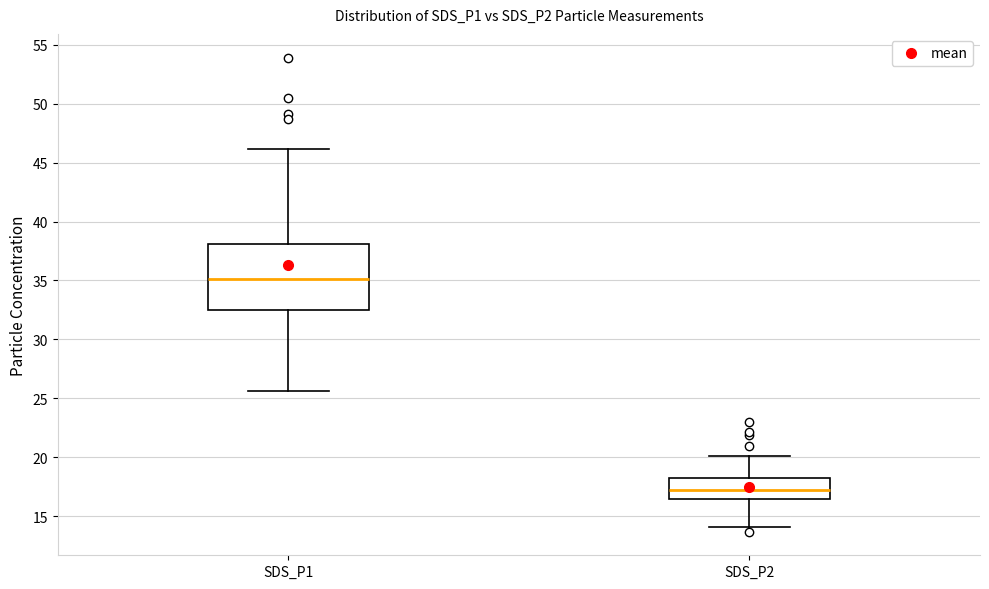

Where does the median line of the box for SDS_P2 sit on the y-axis? The values are not printed on the chart, so give them approximately, as read against the axis.

17.5